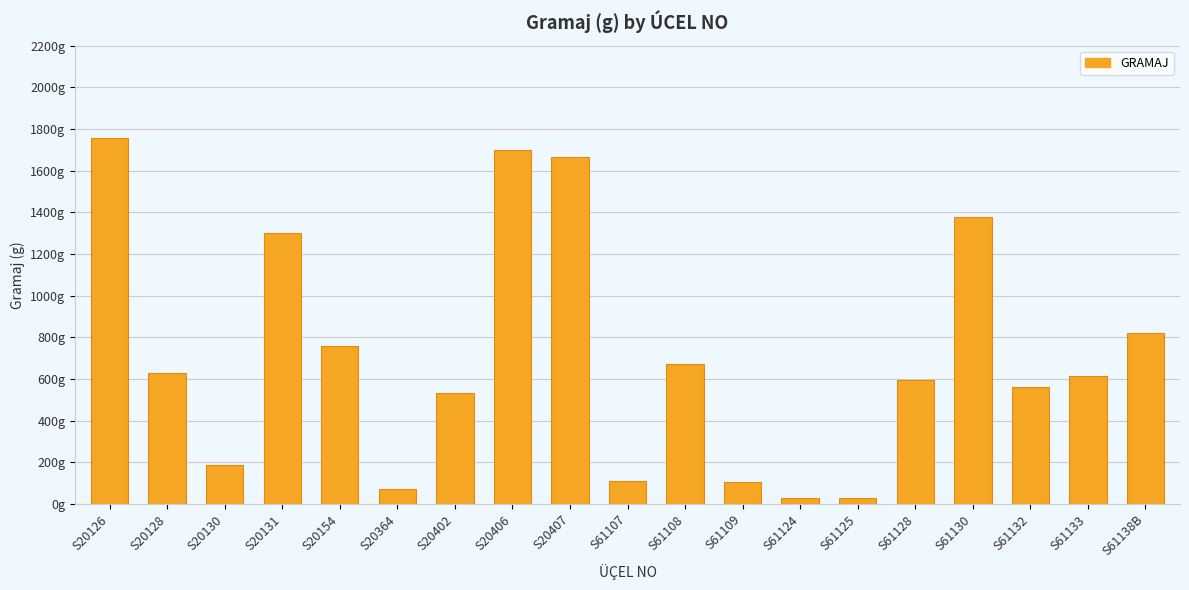

How many bars are there in total?

19